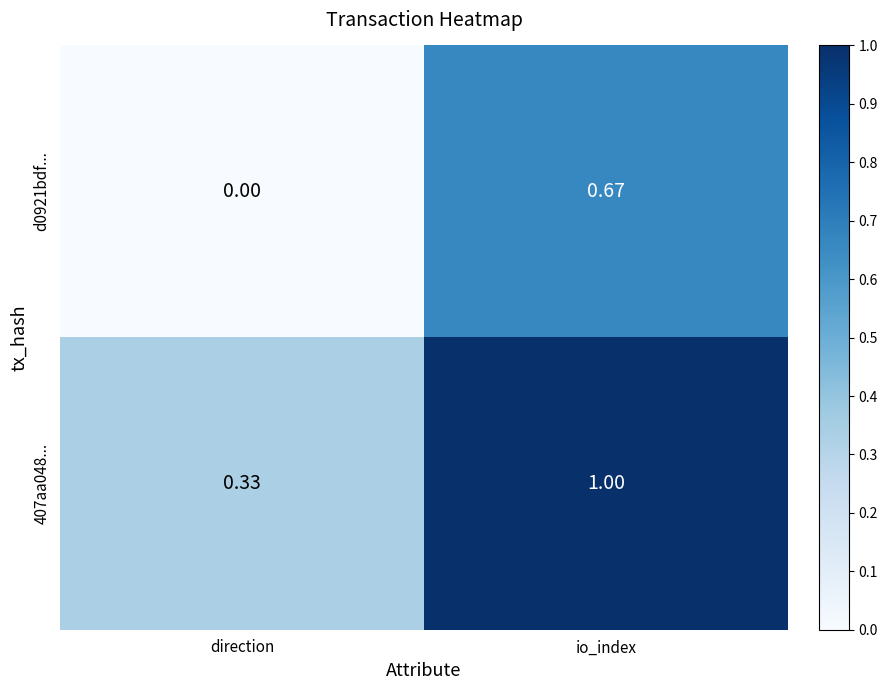

At which category is the sum across all series the highest?

io_index